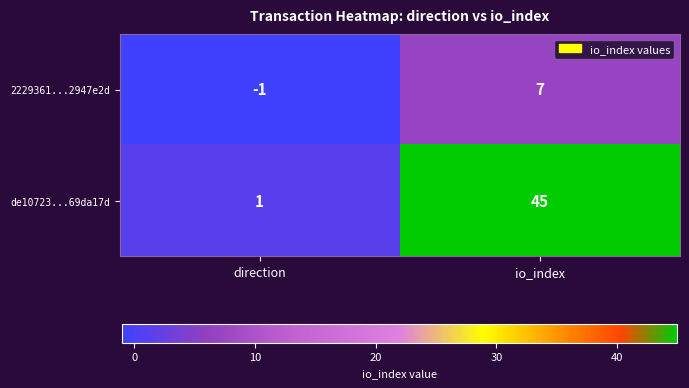

Which series has the largest range (max minus min)?

de10723...69da17d